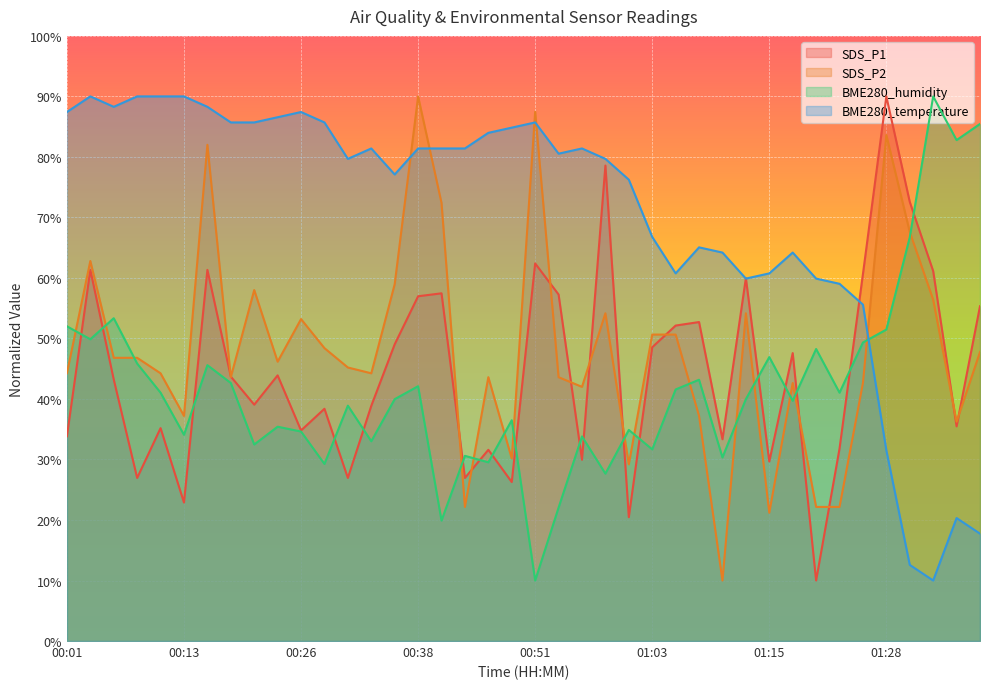

Where is BME280_temperature nearest to the value 50?

01:25